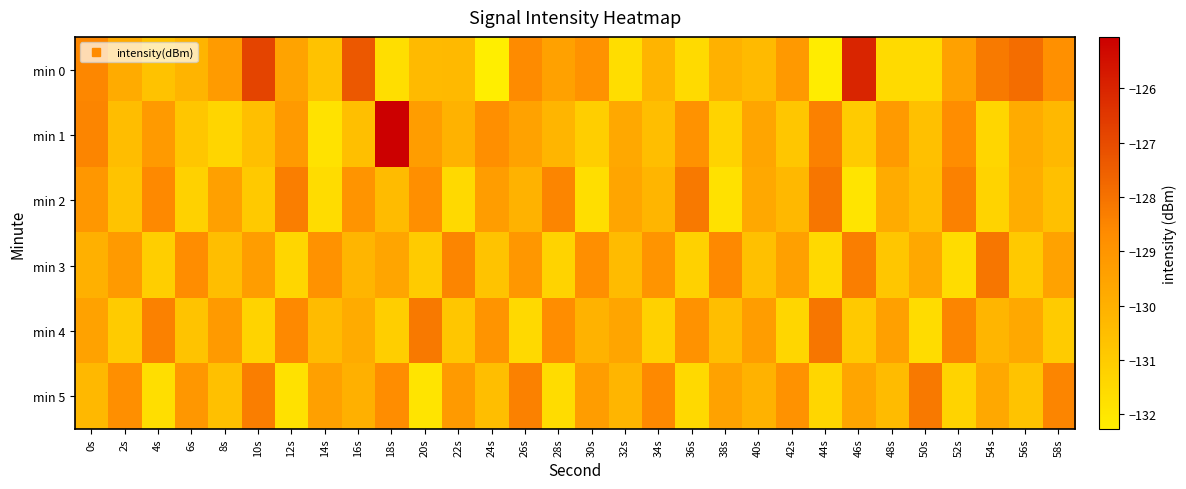

List the series in order of their peak value, highest first.

min 1, min 0, min 2, min 3, min 4, min 5